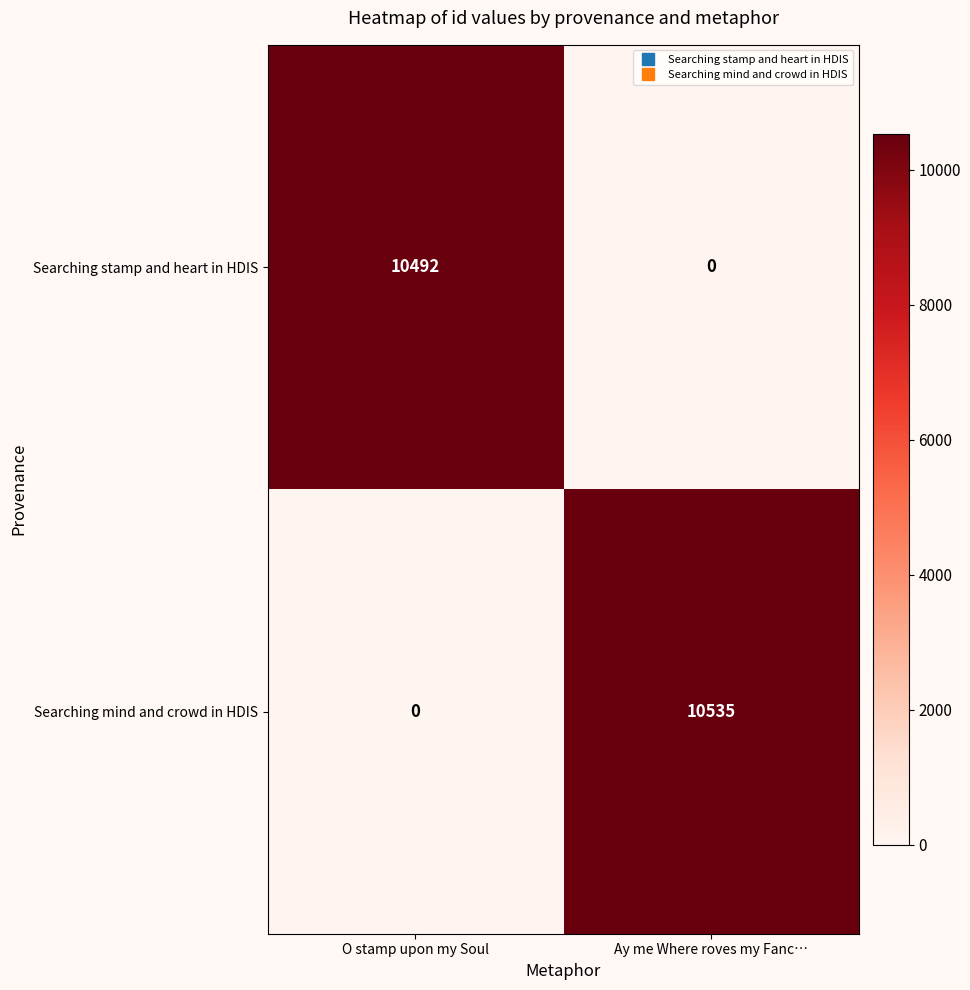

What is the sum of all Searching mind and crowd in HDIS values?

10535